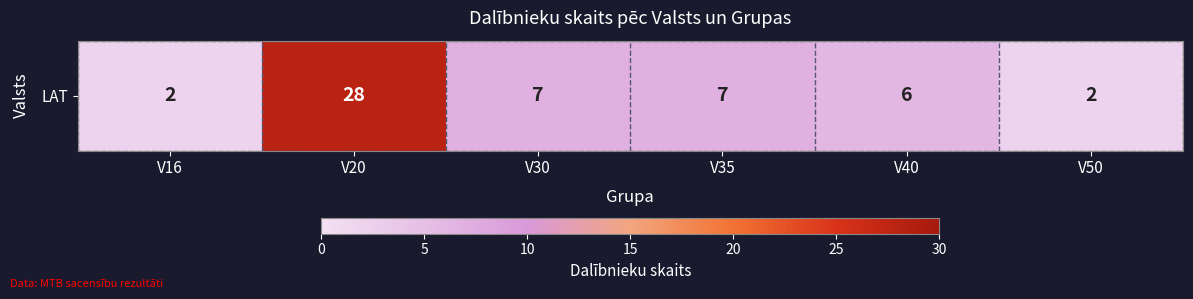

Which label corresponds to the smallest value in the chart?

V16